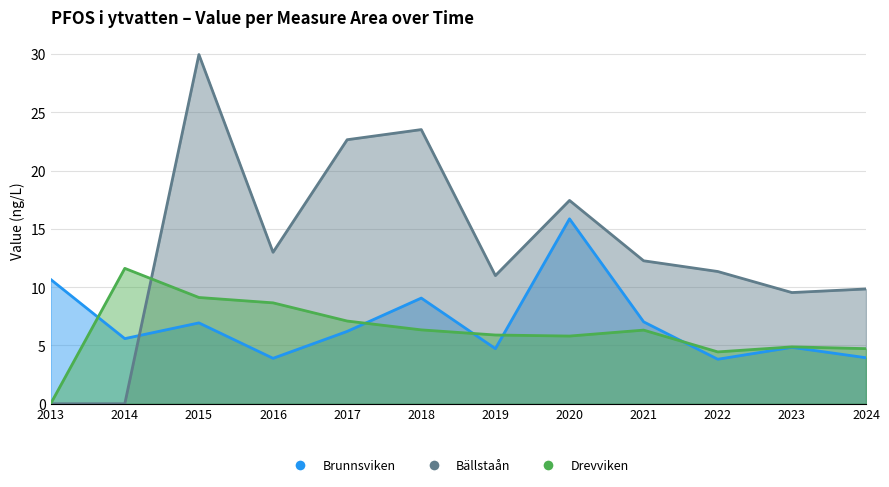

What is the maximum value shown in the chart?

30.0